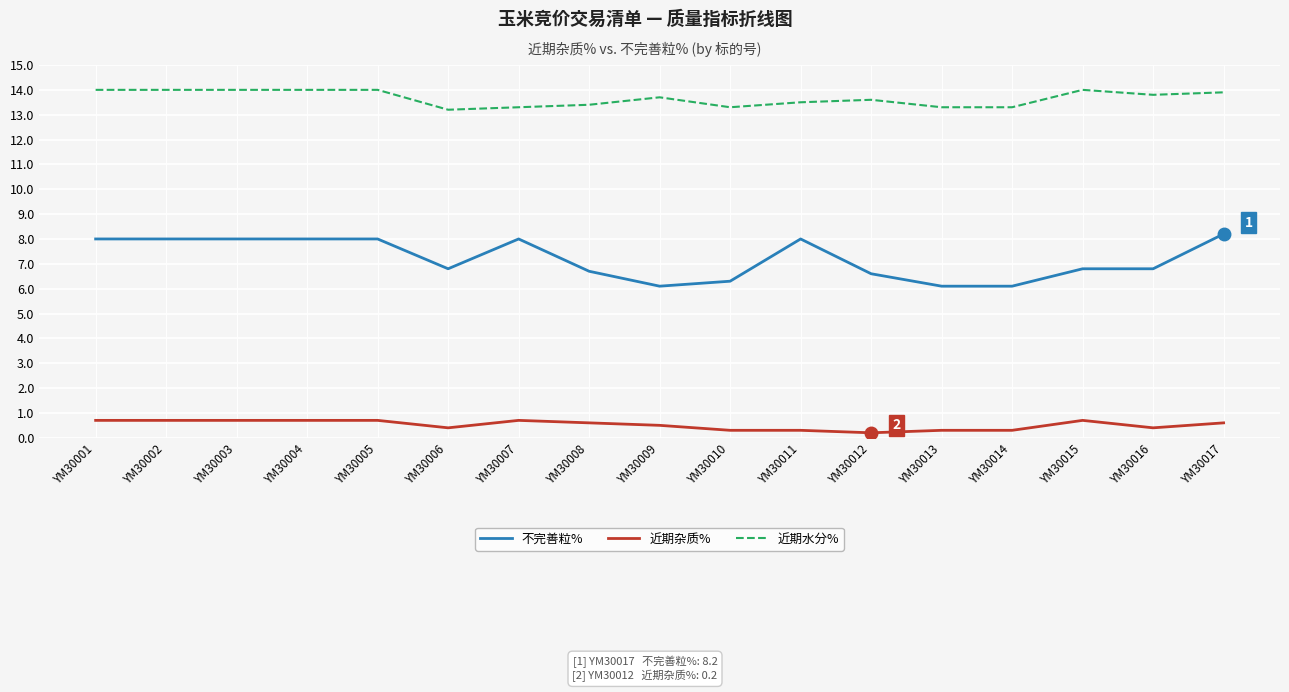

Reading left to right, extract all data points from this chart.

不完善粒%: YM30001=8.0	YM30002=8.0	YM30003=8.0	YM30004=8.0	YM30005=8.0	YM30006=6.8	YM30007=8.0	YM30008=6.7	YM30009=6.1	YM30010=6.3	YM30011=8.0	YM30012=6.6	YM30013=6.1	YM30014=6.1	YM30015=6.8	YM30016=6.8	YM30017=8.2
近期杂质%: YM30001=0.7	YM30002=0.7	YM30003=0.7	YM30004=0.7	YM30005=0.7	YM30006=0.4	YM30007=0.7	YM30008=0.6	YM30009=0.5	YM30010=0.3	YM30011=0.3	YM30012=0.2	YM30013=0.3	YM30014=0.3	YM30015=0.7	YM30016=0.4	YM30017=0.6
近期水分%: YM30001=14.0	YM30002=14.0	YM30003=14.0	YM30004=14.0	YM30005=14.0	YM30006=13.2	YM30007=13.3	YM30008=13.4	YM30009=13.7	YM30010=13.3	YM30011=13.5	YM30012=13.6	YM30013=13.3	YM30014=13.3	YM30015=14.0	YM30016=13.8	YM30017=13.9